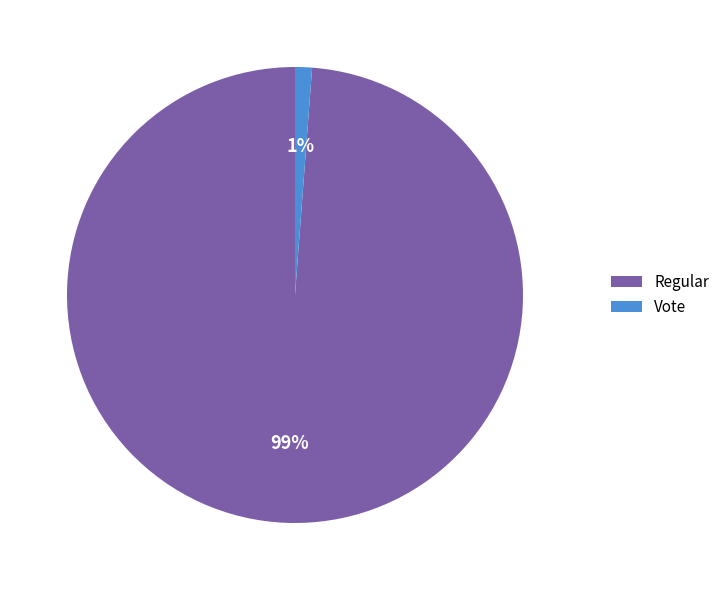

Which category has the smallest portion of the pie?

Vote